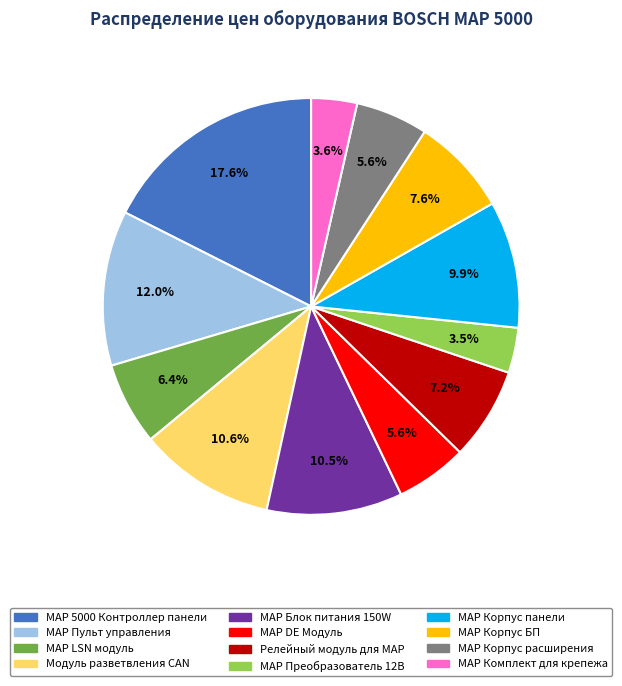

What is the largest slice in the pie chart?

MAP 5000 Контроллер панели